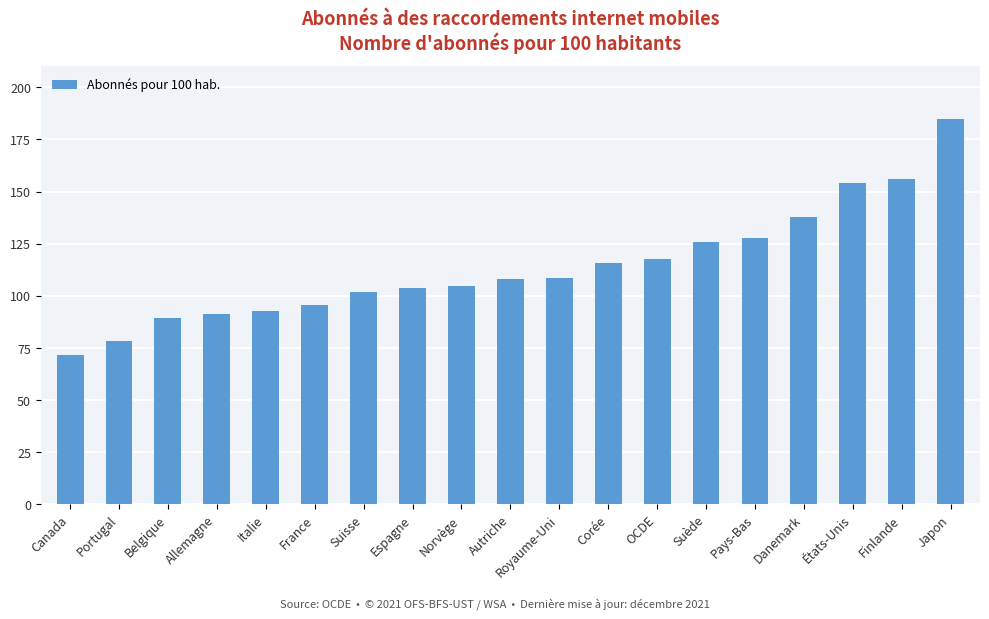

What is the ratio of the value at Japon to the value at Pays-Bas?

1.4